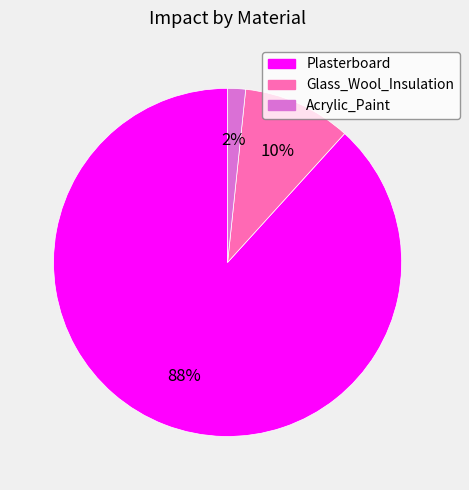

How many slices are in this pie chart?

3